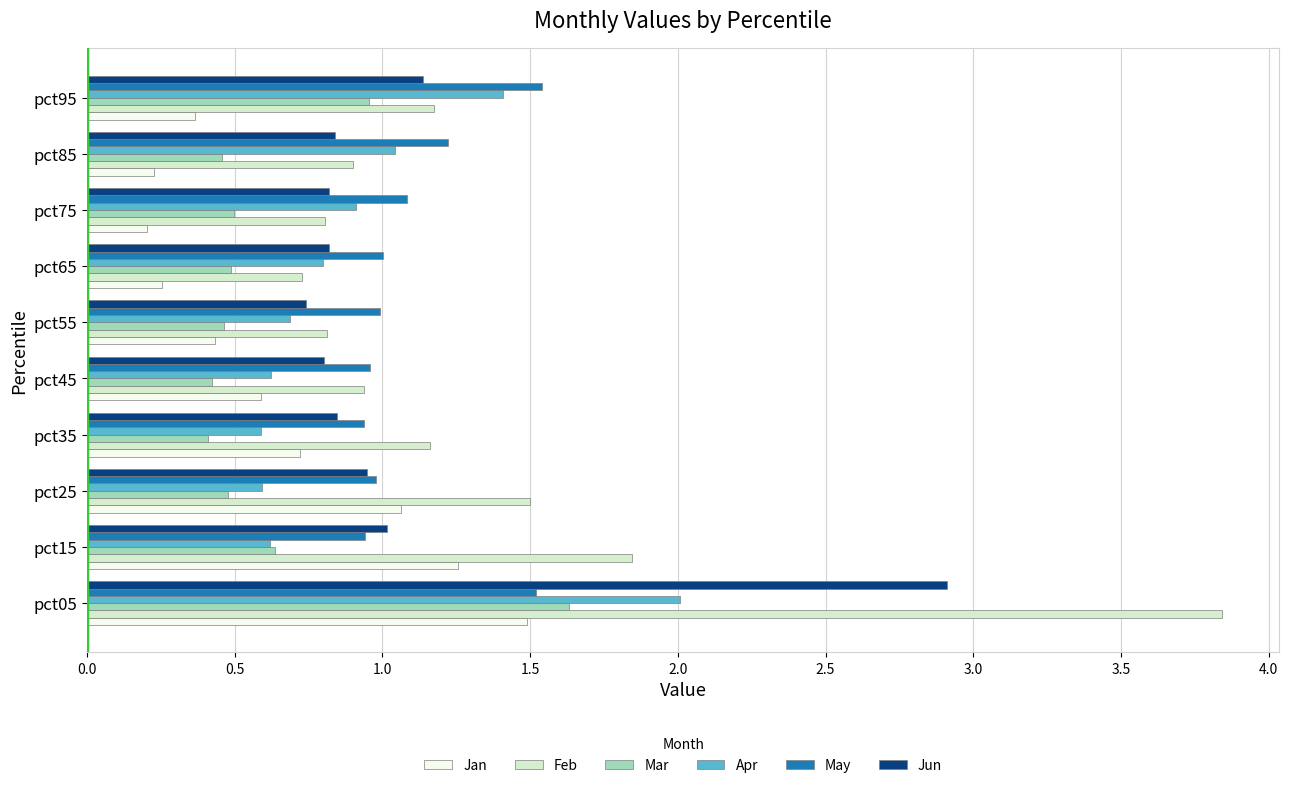

What is the difference between the maximum and minimum values in the Apr series?

1.4